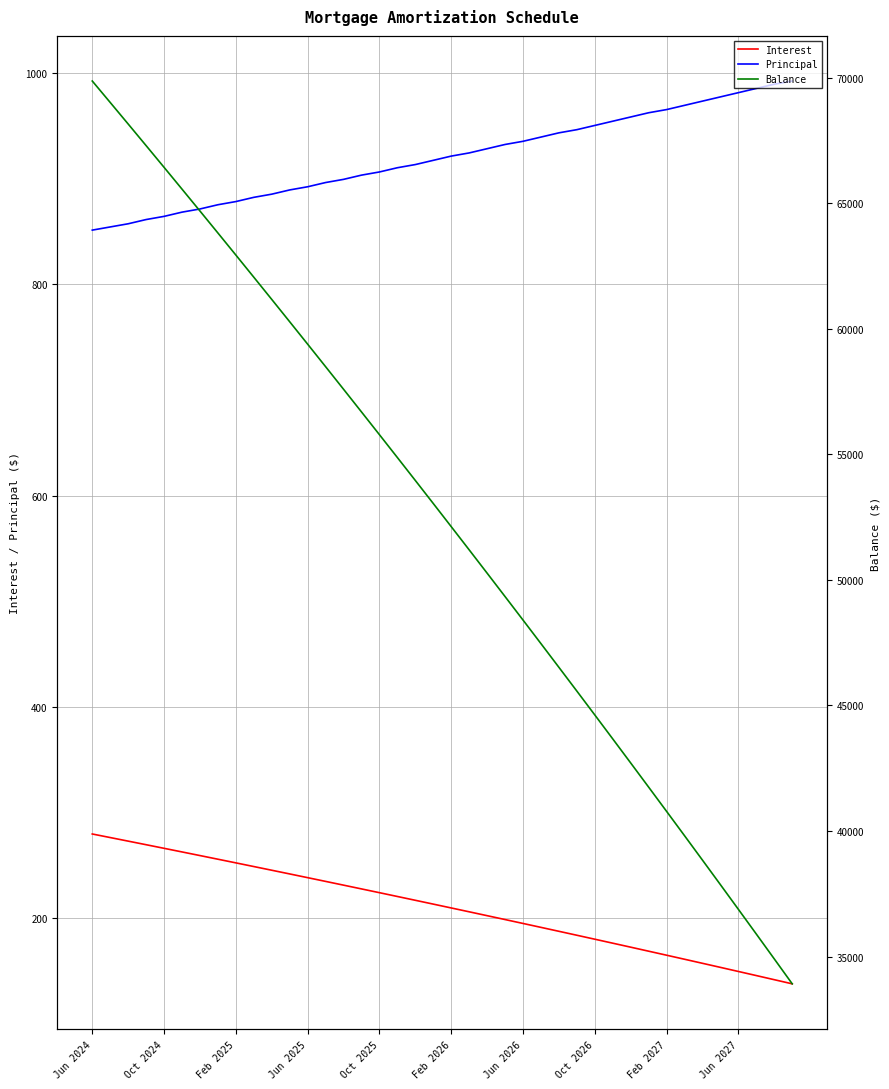

The value of Principal at Oct 2025 is 906.0. True or false?

True